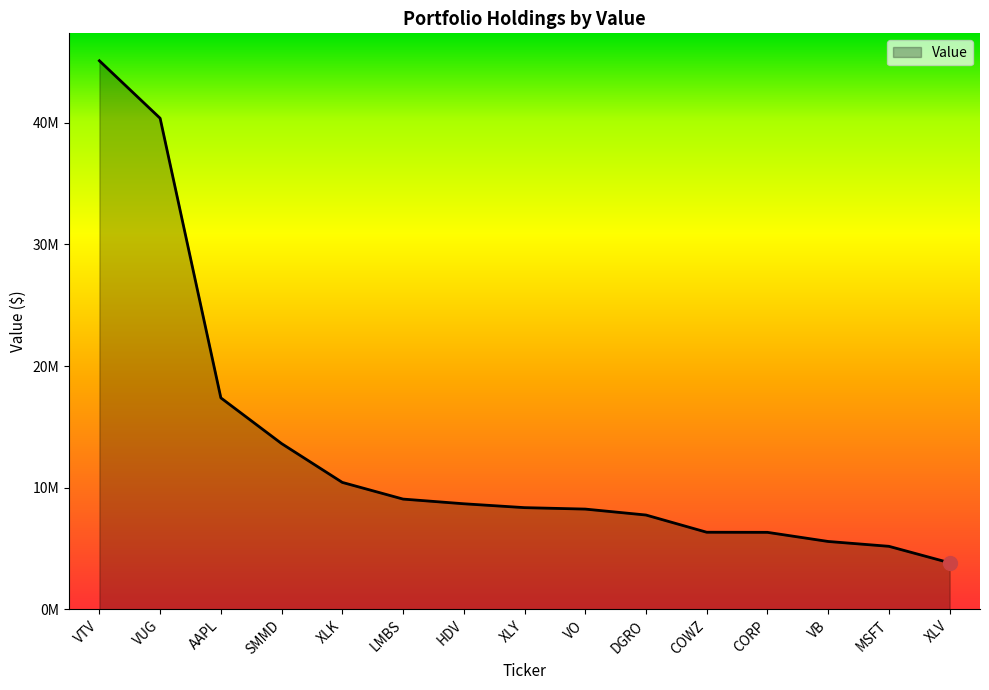

The value at VUG is 67742796. True or false?

False